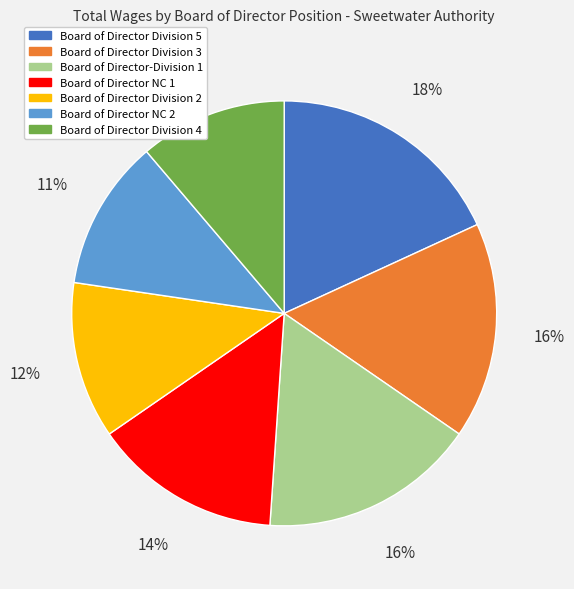

Which category has the biggest portion of the pie?

Board of Director Division 5